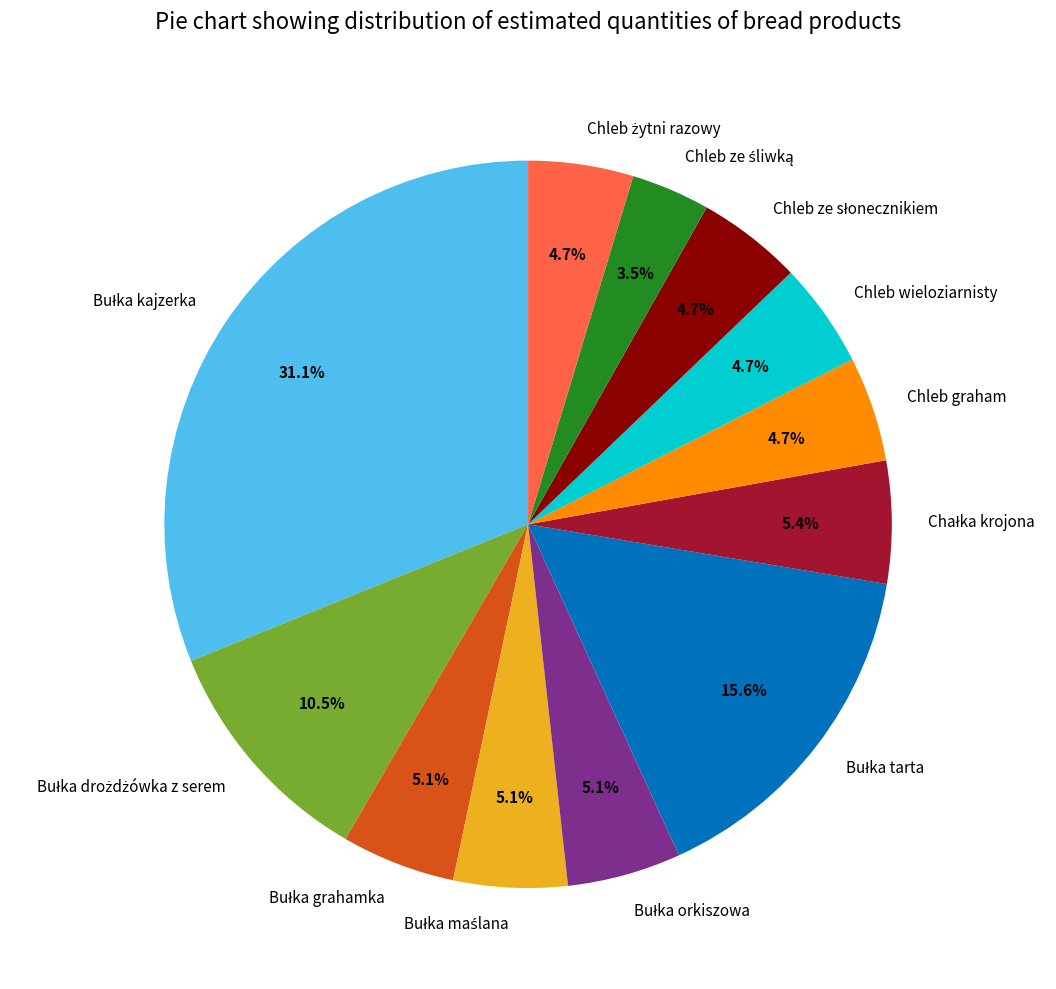

Is there any slice that represents more than half of the pie?

No